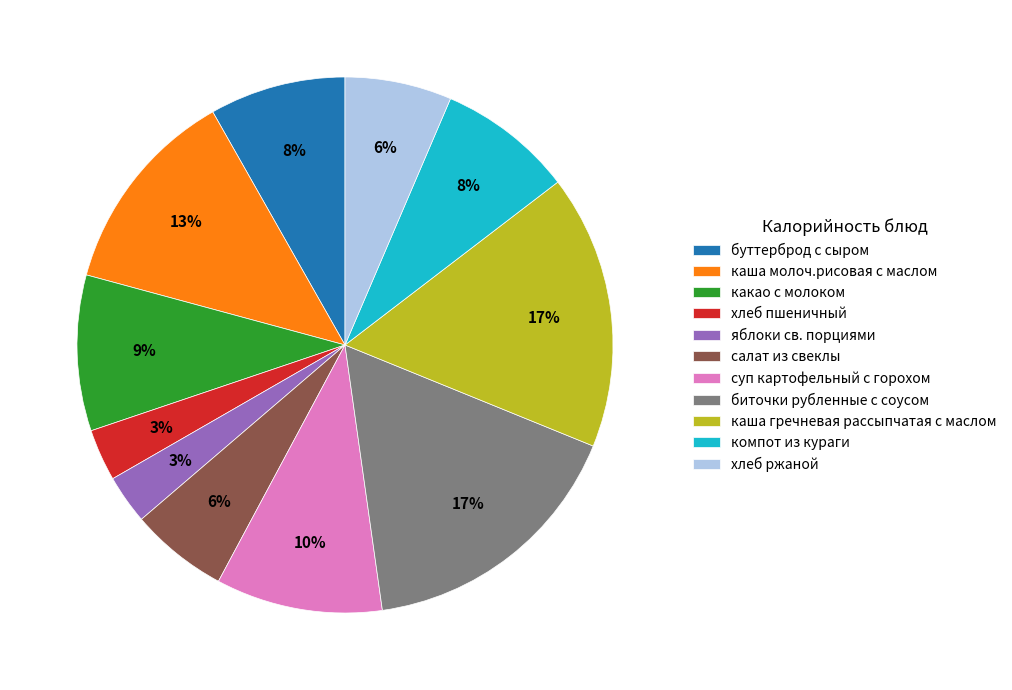

Is there a majority slice in this chart?

No